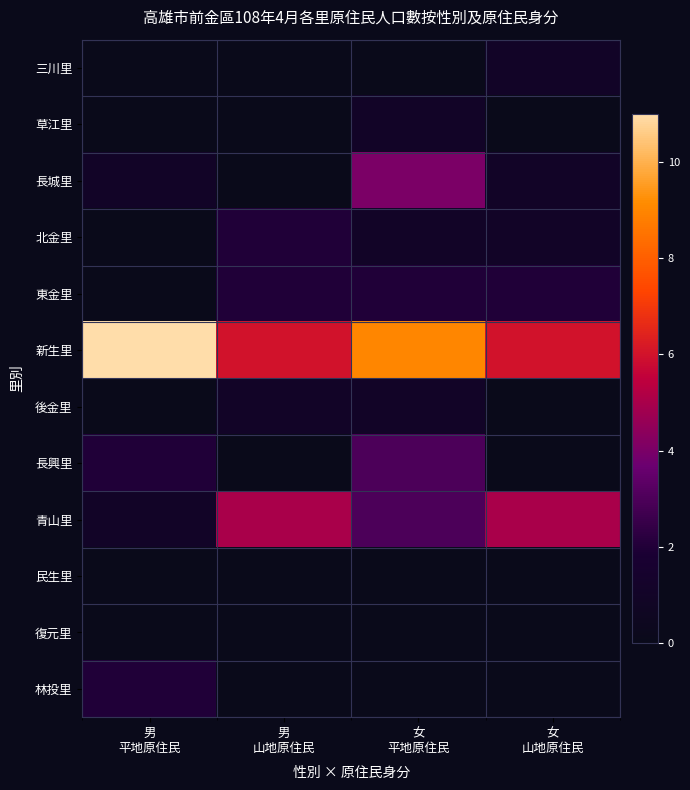

At how many categories does at least one series exceed 10?

1